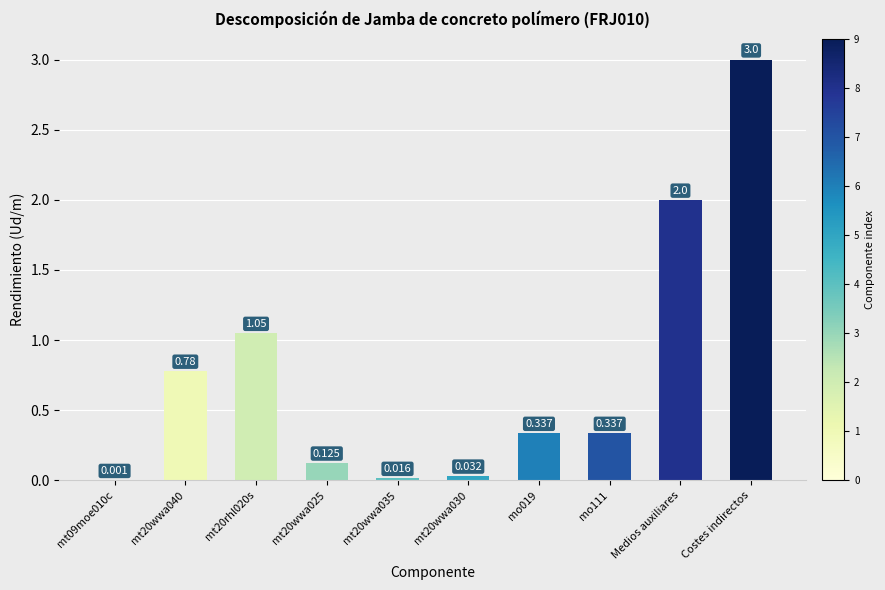

Reading right to left, list all the values displayed in this chart.

Costes indirectos=3.0	Medios auxiliares=2.0	mo111=0.3	mo019=0.3	mt20wwa030=0.0	mt20wwa035=0.0	mt20wwa025=0.1	mt20rhl020s=1.1	mt20wwa040=0.8	mt09moe010c=0.0